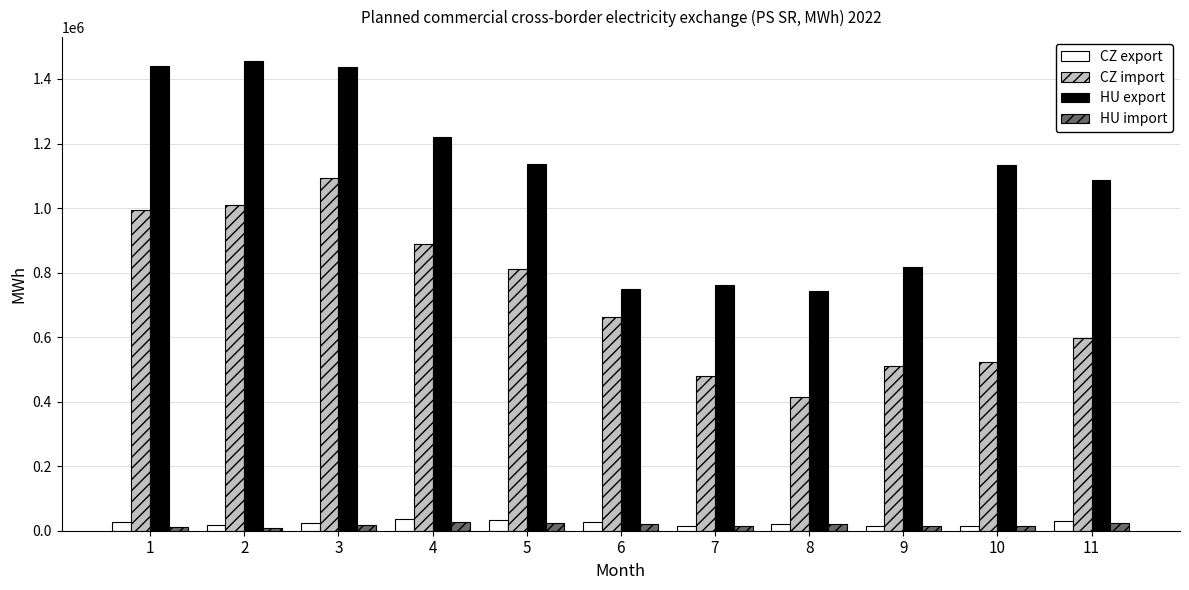

At which category is the sum across all series the highest?

3